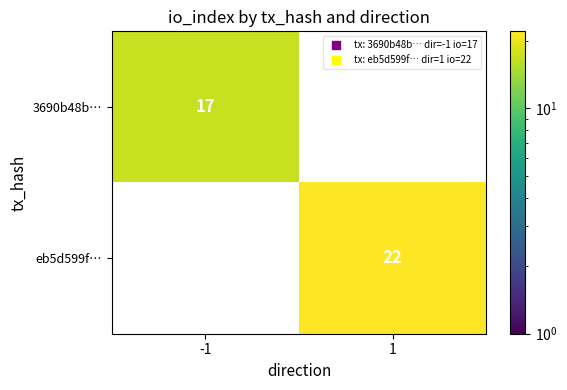

How many positive values does the eb5d599f… series have?

1